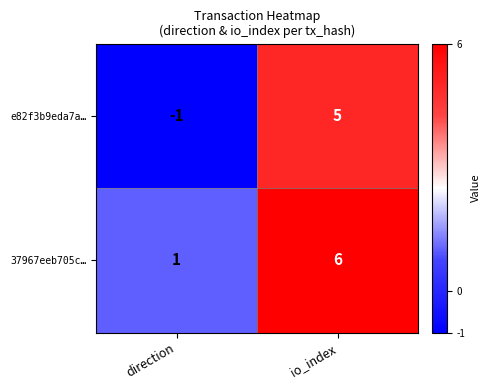

What value does the e82f3b9eda7a… series have at io_index?

5